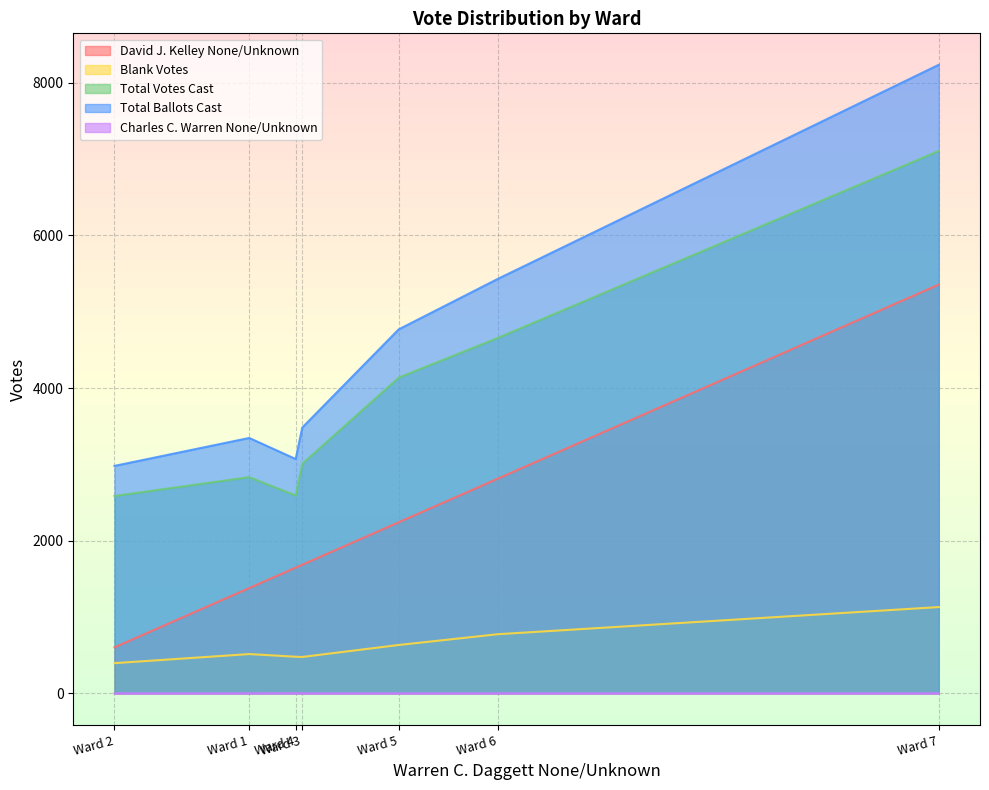

Which has a higher value, Ward 2 or Ward 3?

Ward 3